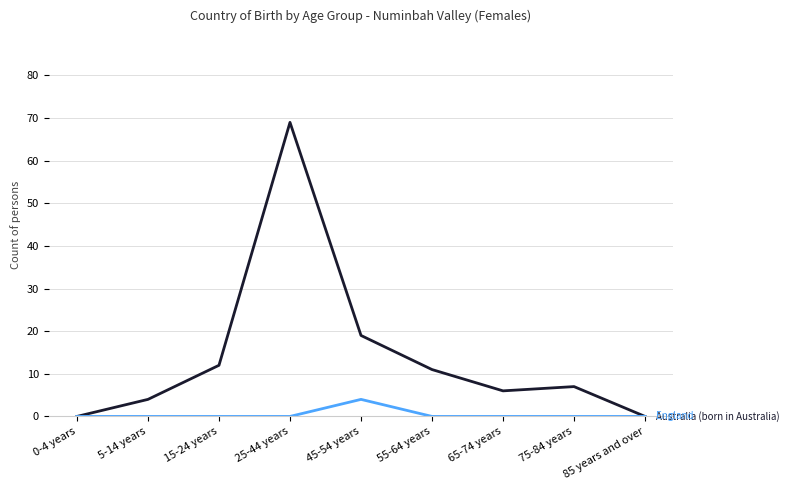

How many categories are shown in the chart?

9